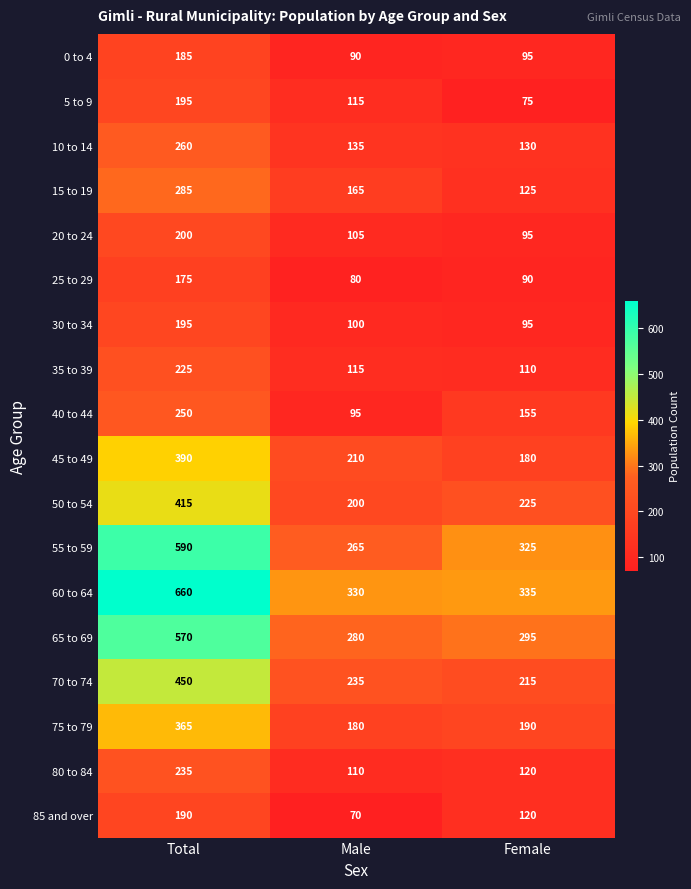

Which category has the highest value in the 20 to 24 series?

Total